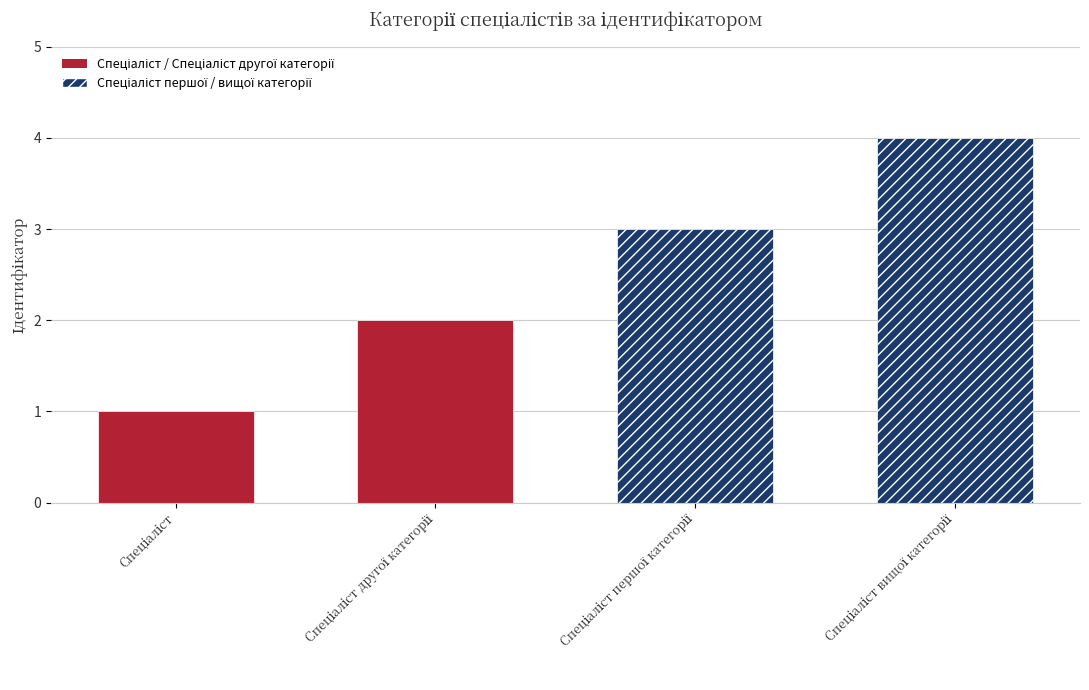

Which category has the lowest value across all series?

Спеціаліст